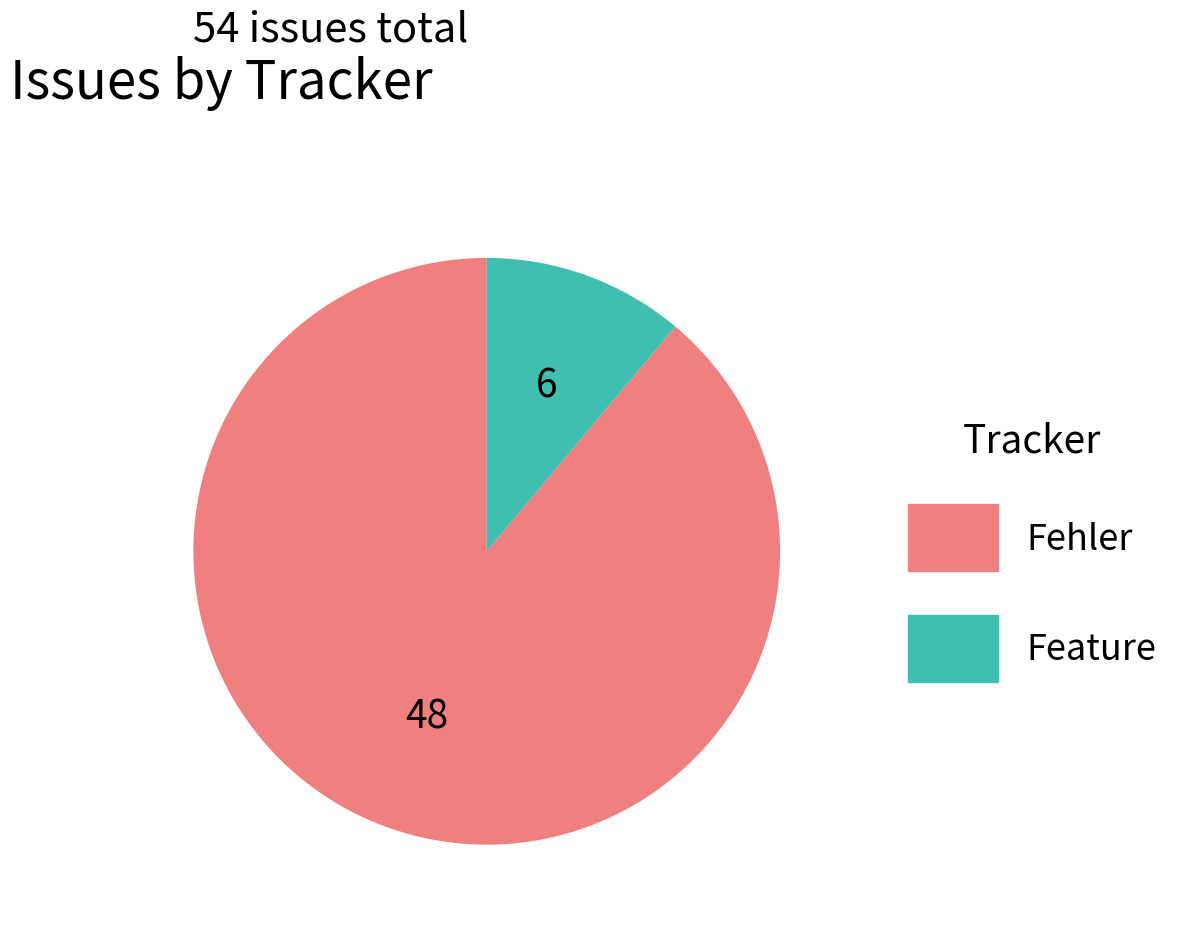

Which category has the smallest portion of the pie?

Feature